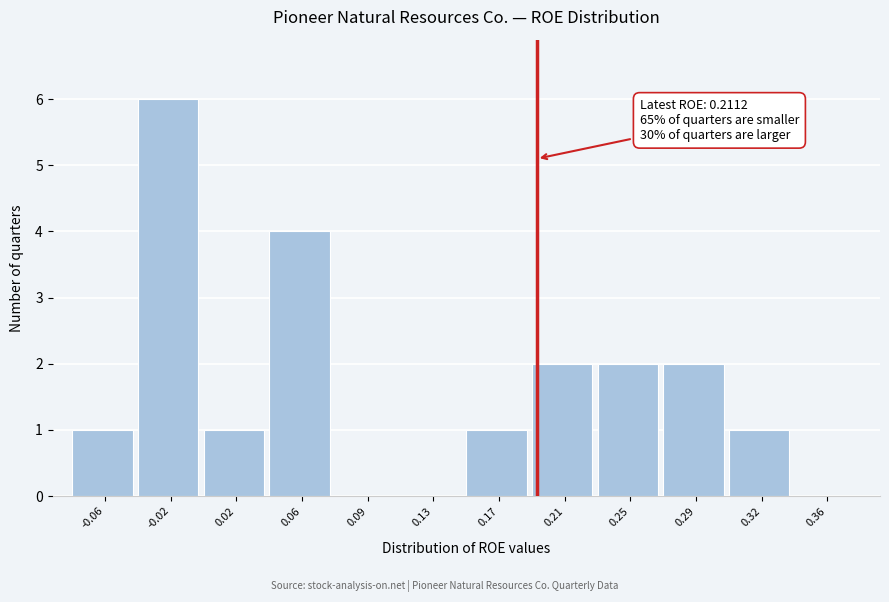

Reading left to right, extract all data points from this chart.

-0.06=1	-0.02=6	0.02=1	0.06=4	0.09=0	0.13=0	0.17=1	0.21=2	0.25=2	0.29=2	0.32=1	0.36=0